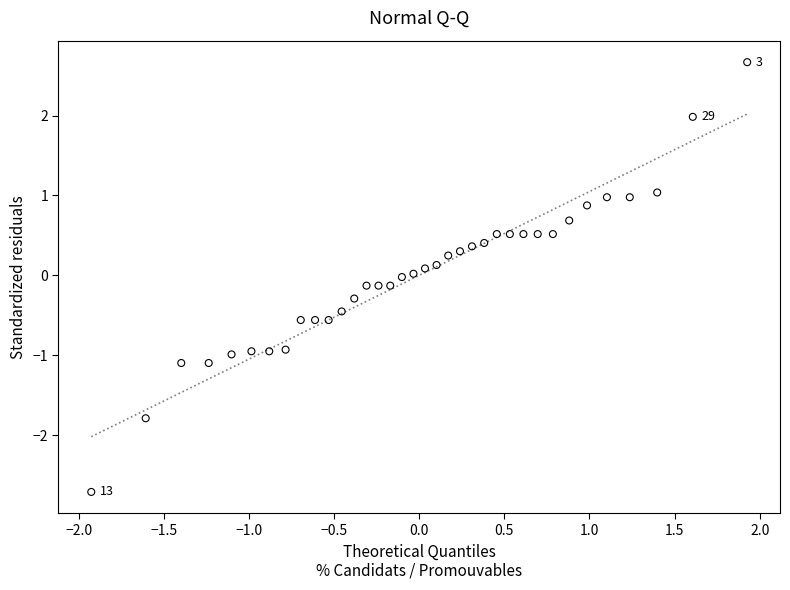

What is the range of Y values (max minus min)?

5.4